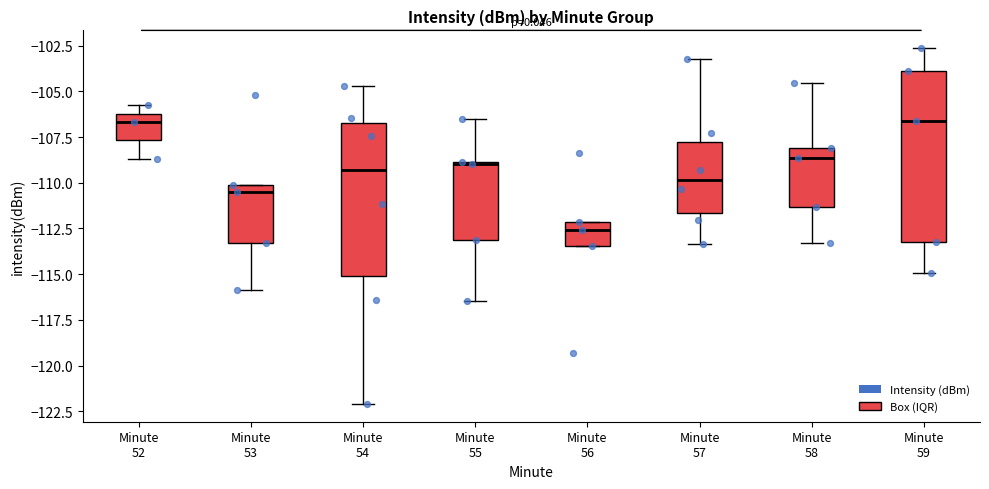

Reading left to right, read every box against the y-axis: the position of its median line, the range the box covers, and the ends of its whiskers. The values are not printed on the chart, so give them approximately, as read against the axis.

Minute 52: median -106.5, box -107.5 to -106.0, whiskers -108.5 to -106.0 (just above the box's upper edge)
Minute 53: median -110.5, box -113.5 to -110.0, whiskers -116.0 to -110.0
Minute 54: median -109.5, box -115.0 to -106.5, whiskers -122.0 to -104.5
Minute 55: median -109.0 (drawn on the box's upper edge), box -113.0 to -109.0, whiskers -116.5 to -106.5
Minute 56: median -112.5, box -113.5 to -112.0, whiskers -113.5 to -112.0
Minute 57: median -110.0, box -111.5 to -108.0, whiskers -113.5 to -103.0
Minute 58: median -108.5, box -111.5 to -108.0, whiskers -113.5 to -104.5
Minute 59: median -106.5, box -113.5 to -104.0, whiskers -115.0 to -102.5